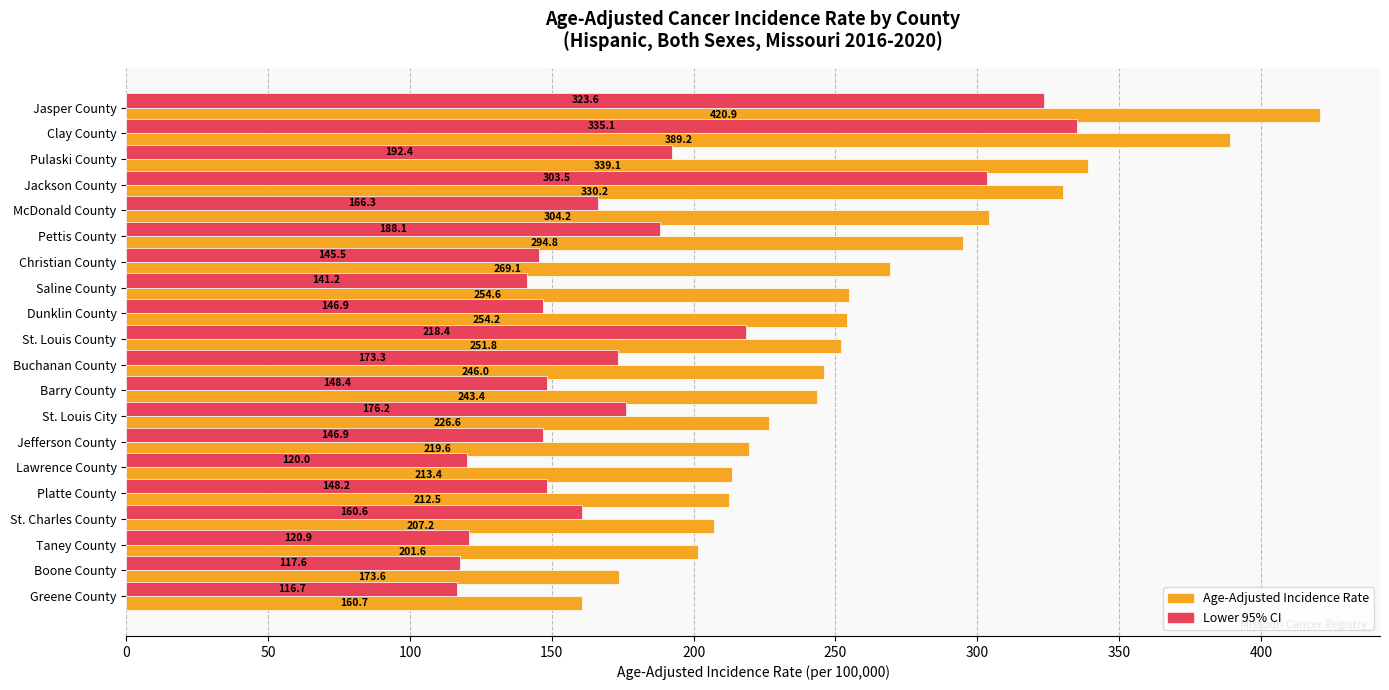

Which series has the widest spread of values?

Age-Adjusted Incidence Rate